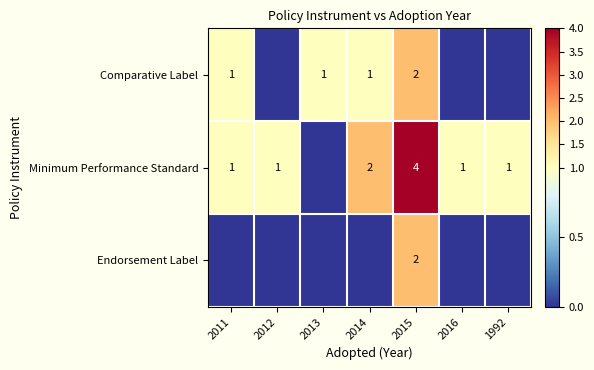

Is it true that Comparative Label equals 2 at 2011?

False